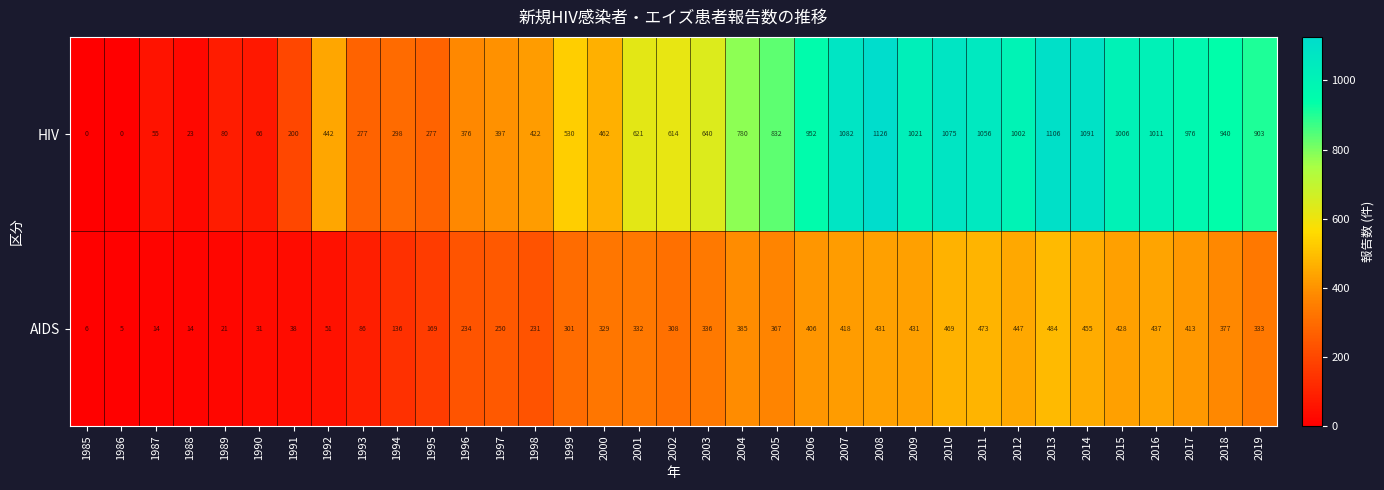

Count the number of data series in this chart.

2